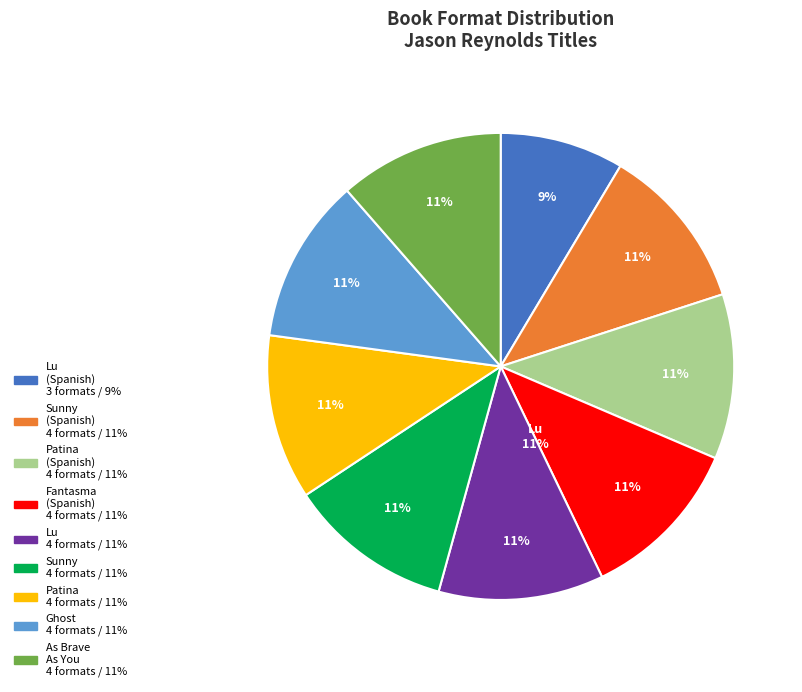

How many slices are in this pie chart?

9